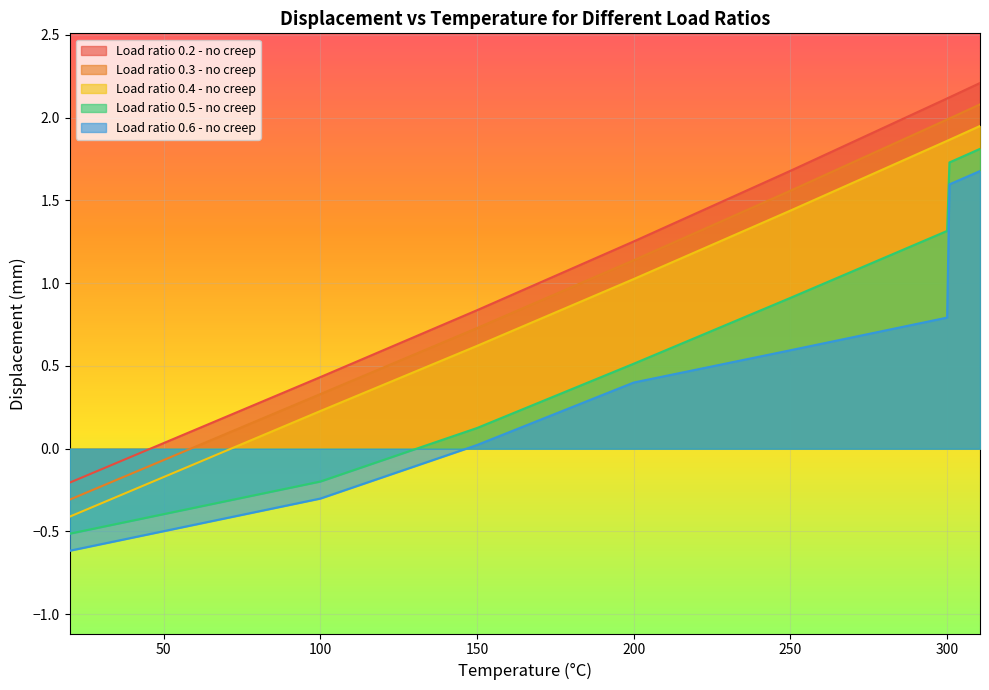

Reading left to right, what are all the values shown in this chart?

Load ratio 0.2 - no creep: -0.2	0.4	0.8	1.3	1.7	2.1	2.1	2.1	2.1	2.1	2.1	2.2	2.2	2.2	2.2	2.2	2.2	2.2	2.2	2.2
Load ratio 0.3 - no creep: -0.3	0.3	0.7	1.1	1.6	2.0	2.0	2.0	2.0	2.0	2.0	2.0	2.0	2.0	2.0	2.1	2.1	2.1	2.1	2.1
Load ratio 0.4 - no creep: -0.4	0.2	0.6	1.0	1.4	1.9	1.9	1.9	1.9	1.9	1.9	1.9	1.9	1.9	1.9	1.9	1.9	1.9	1.9	1.9
Load ratio 0.5 - no creep: -0.5	-0.2	0.1	0.5	0.9	1.3	1.7	1.7	1.7	1.7	1.8	1.8	1.8	1.8	1.8	1.8	1.8	1.8	1.8	1.8
Load ratio 0.6 - no creep: -0.6	-0.3	0.0	0.4	0.6	0.8	1.6	1.6	1.6	1.6	1.6	1.6	1.6	1.6	1.6	1.7	1.7	1.7	1.7	1.7